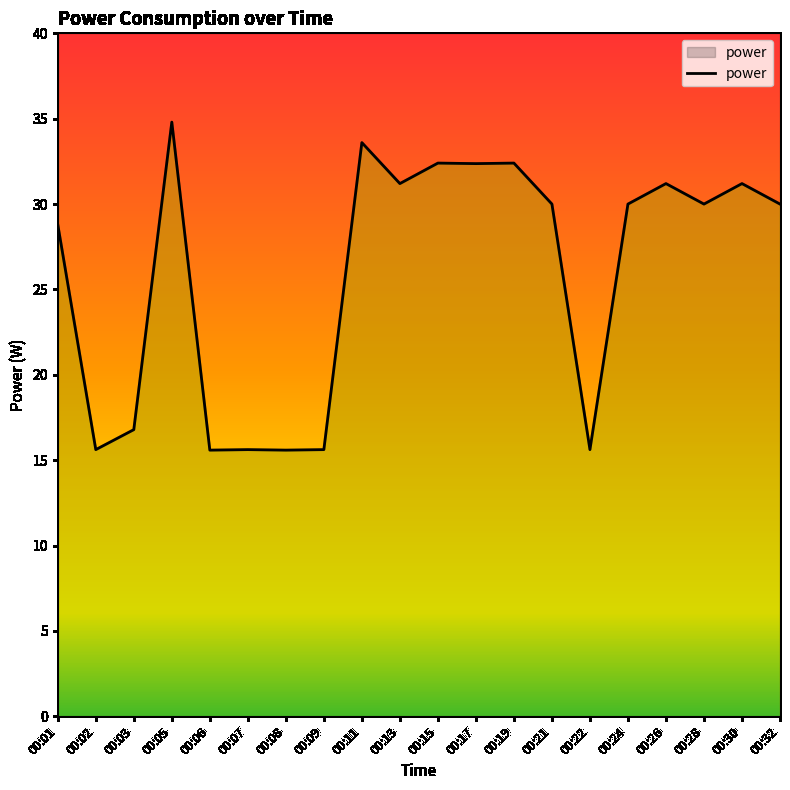

Where is the data nearest to the value 25?

00:01